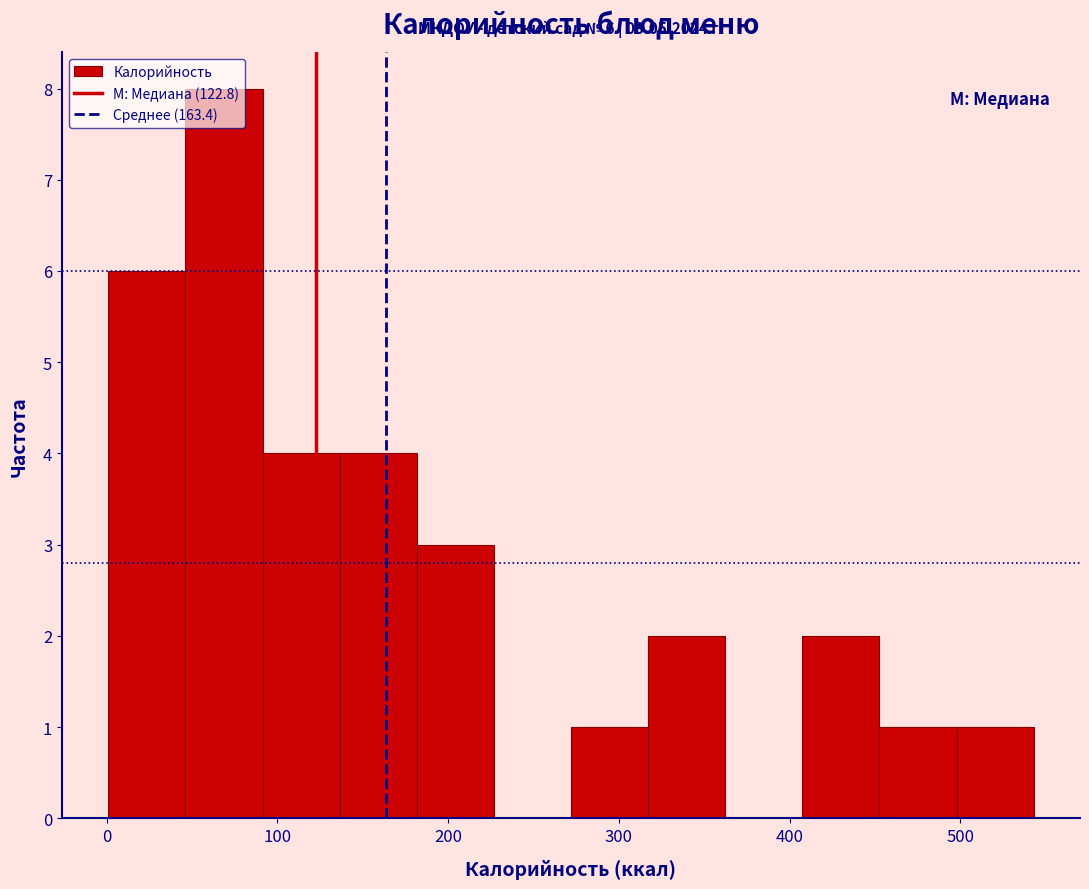

Over which range of the x-axis is the bar tallest?

50 to 90